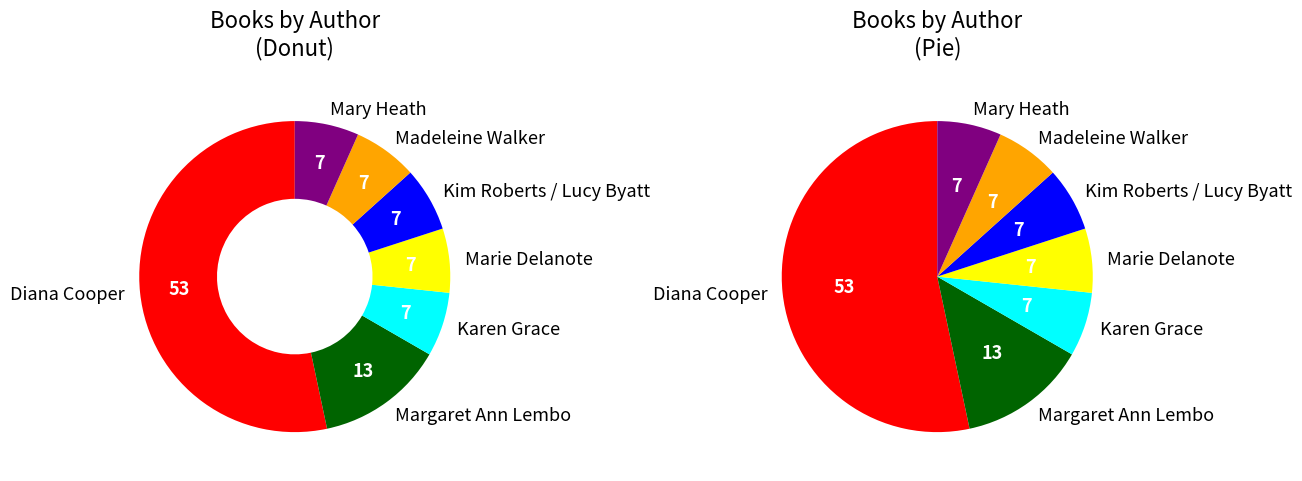

To the nearest percent, what percentage of the pie is Kim Roberts?

6%